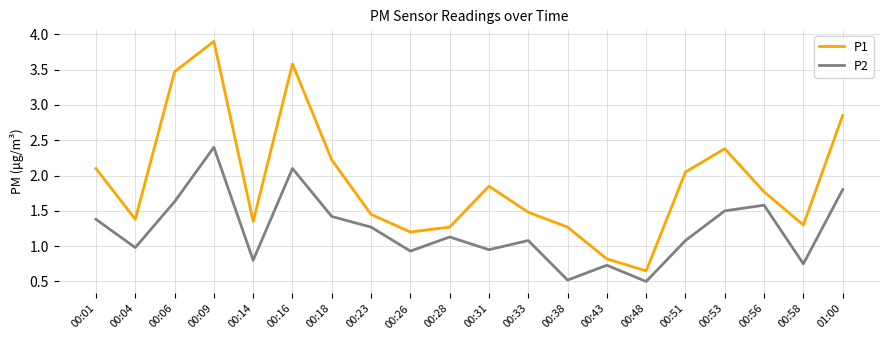

Count the number of data series in this chart.

2